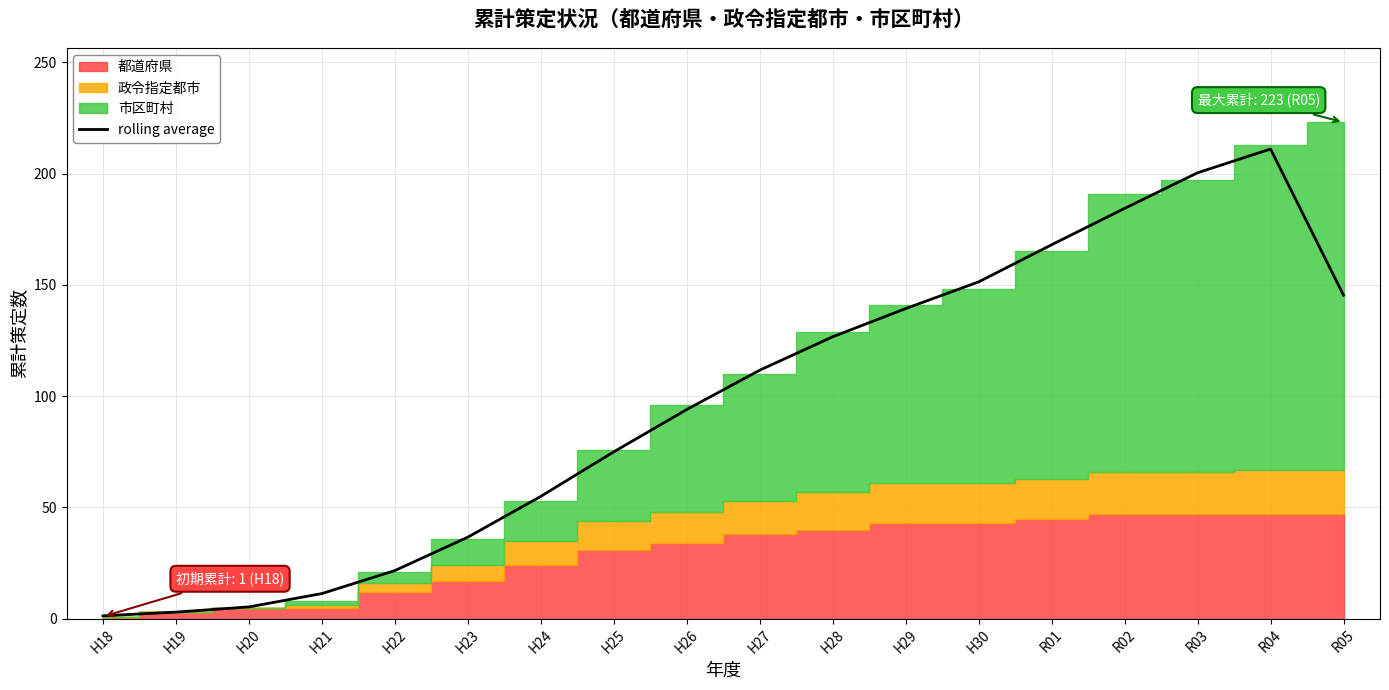

List the labels in order of value, smallest first.

H18, H19, H20, H21, H22, H23, H24, H25, H26, H27, H28, H29, R05, H30, R01, R02, R03, R04